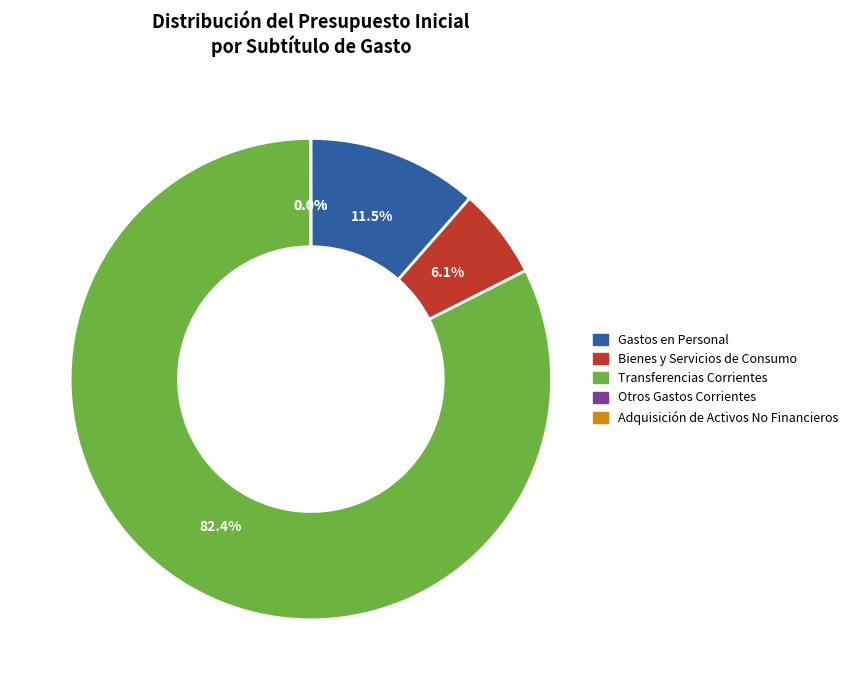

What portion of the pie excludes Bienes y Servicios de Consumo?

93.9%